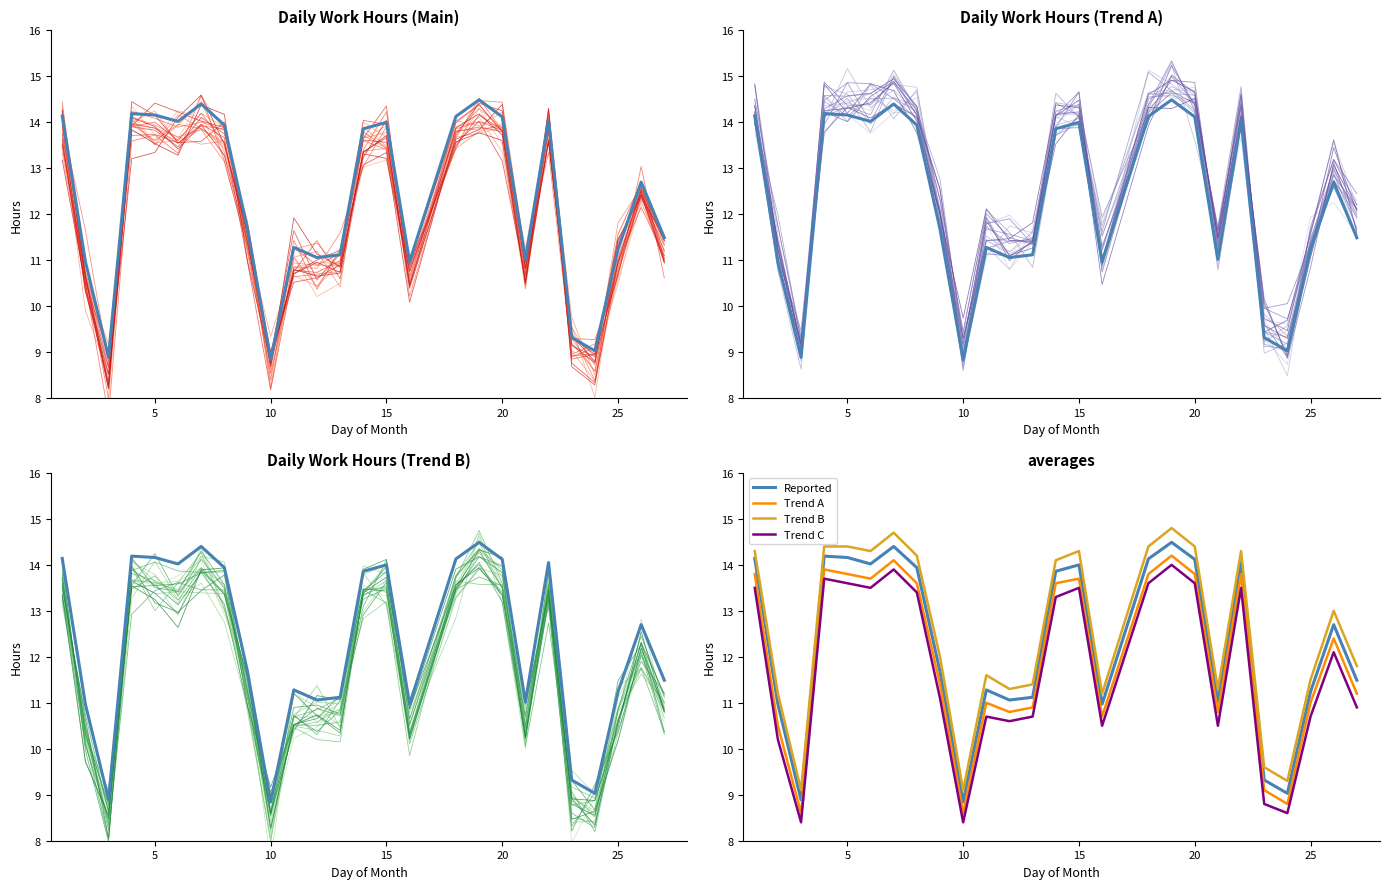

How many interior local valleys does the sim_0 series have?

6